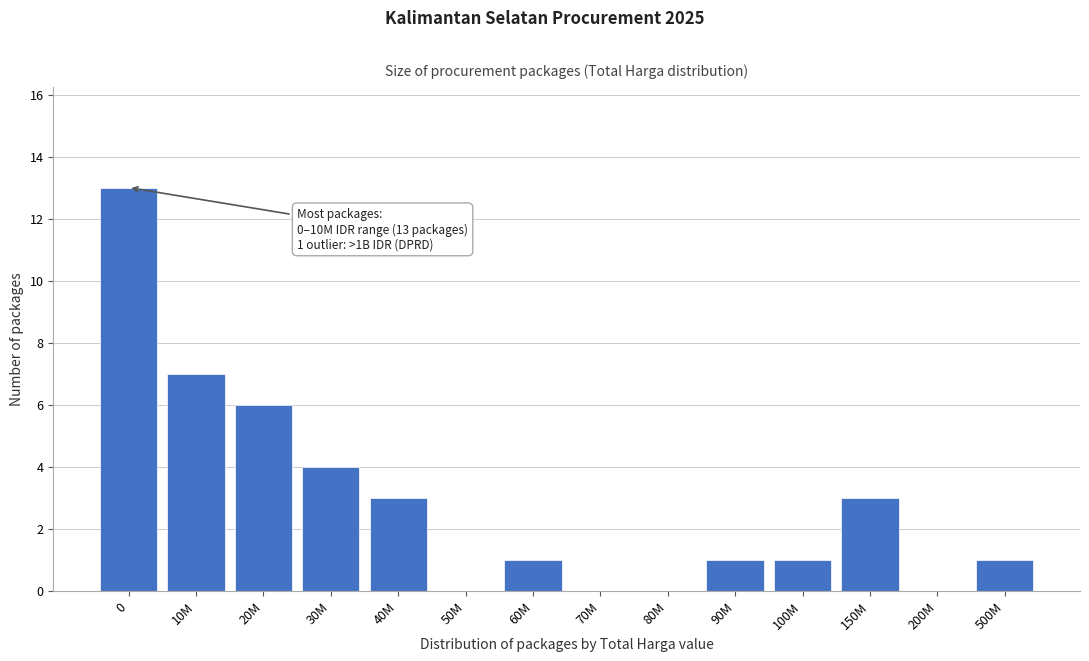

Reading right to left, what are all the values shown in this chart?

500M=1	200M=0	150M=3	100M=1	90M=1	80M=0	70M=0	60M=1	50M=0	40M=3	30M=4	20M=6	10M=7	0=13